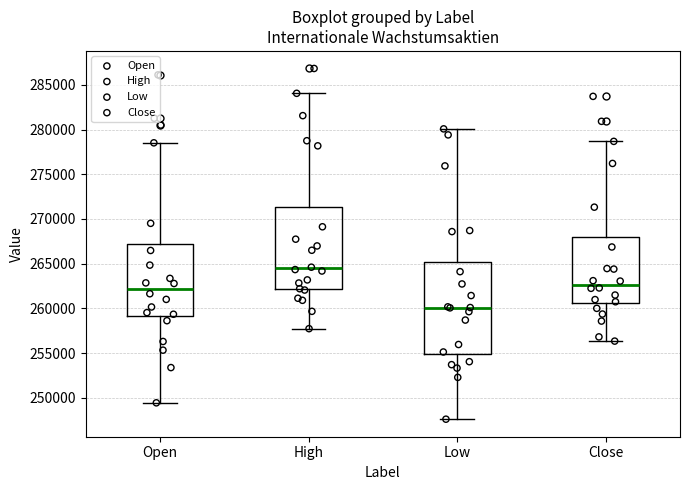

Reading left to right, read every box against the y-axis: the position of its median line, the range the box covers, and the ends of its whiskers. The values are not printed on the chart, so give them approximately, as read against the axis.

Open: median 262000, box 259000 to 267000, whiskers 249500 to 278500
High: median 264500, box 262000 to 271500, whiskers 257500 to 284000
Low: median 260000, box 255000 to 265000, whiskers 247500 to 280000
Close: median 262500, box 260500 to 268000, whiskers 256500 to 278500